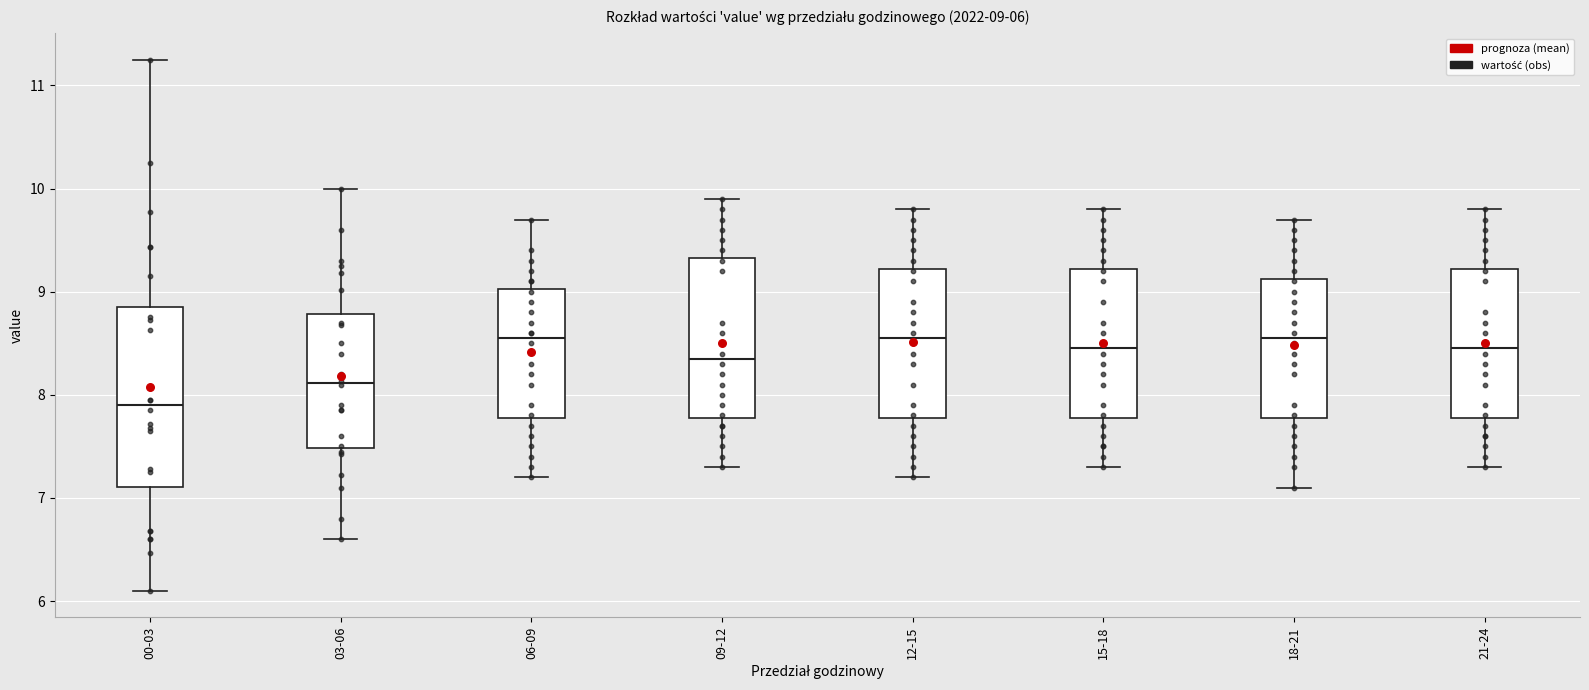

Which box is the tallest, from its lower edge to its upper edge?

00-03